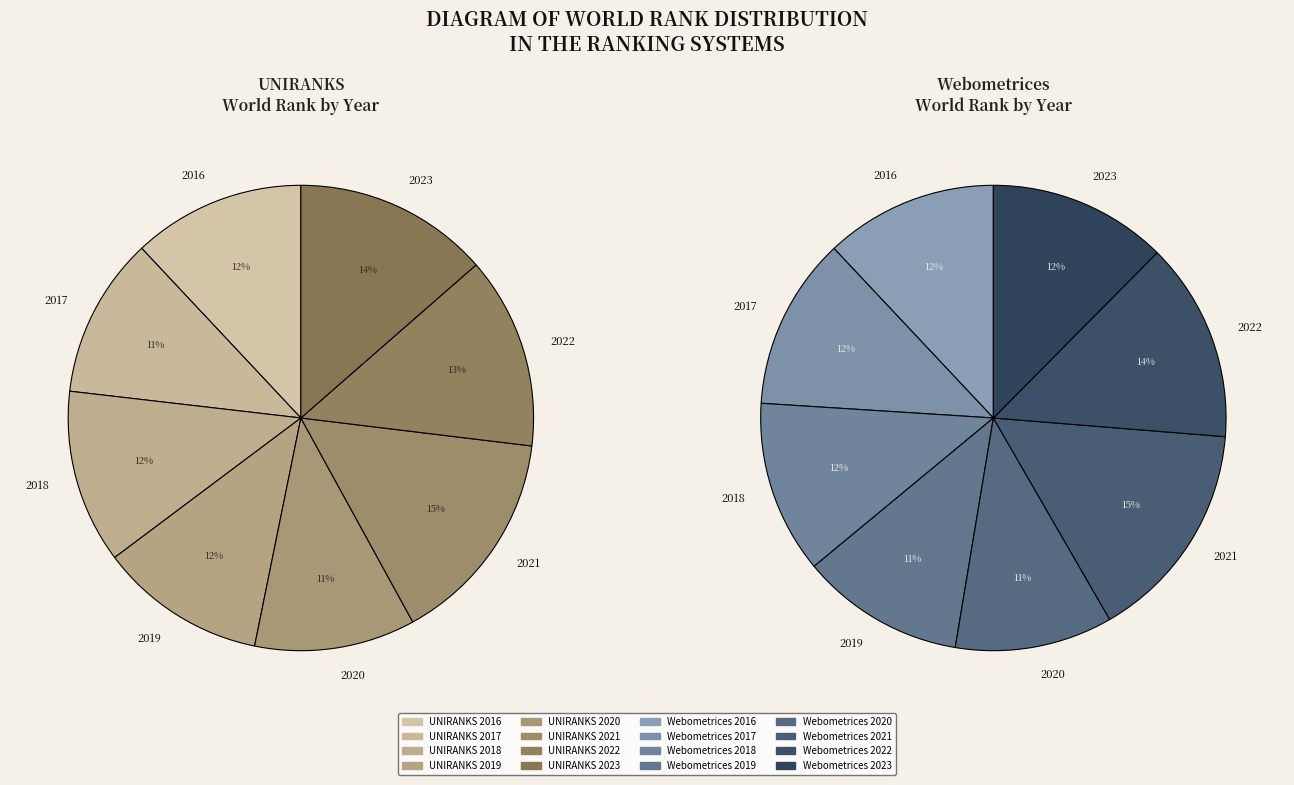

How many segments does this pie chart have?

8